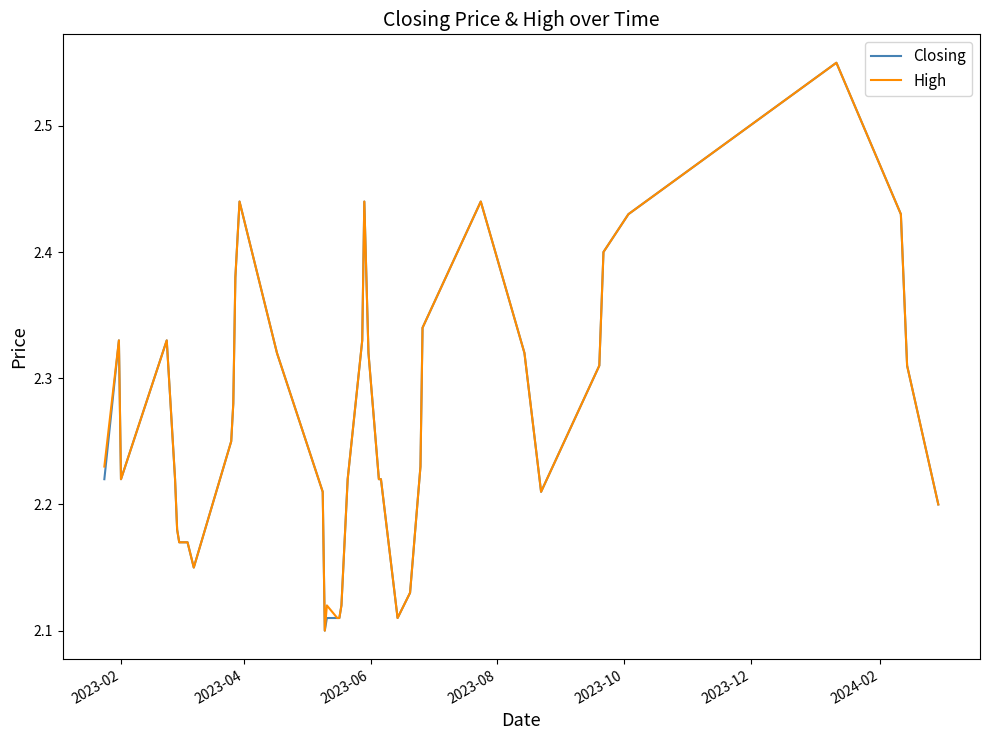

Reading right to left, what are all the values shown in this chart?

Closing: 2.2	2.3	2.4	2.5	2.4	2.4	2.3	2.2	2.3	2.4	2.3	2.2	2.1	2.1	2.2	2.2	2.3	2.4	2.3	2.2	2.1	2.1	2.1	2.1	2.1	2.2	2.3	2.4	2.4	2.3	2.2	2.1	2.2	2.2	2.2	2.2	2.3	2.2	2.3	2.2
High: 2.2	2.3	2.4	2.5	2.4	2.4	2.3	2.2	2.3	2.4	2.3	2.2	2.1	2.1	2.2	2.2	2.3	2.4	2.3	2.2	2.1	2.1	2.1	2.1	2.1	2.2	2.3	2.4	2.4	2.3	2.2	2.1	2.2	2.2	2.2	2.2	2.3	2.2	2.3	2.2